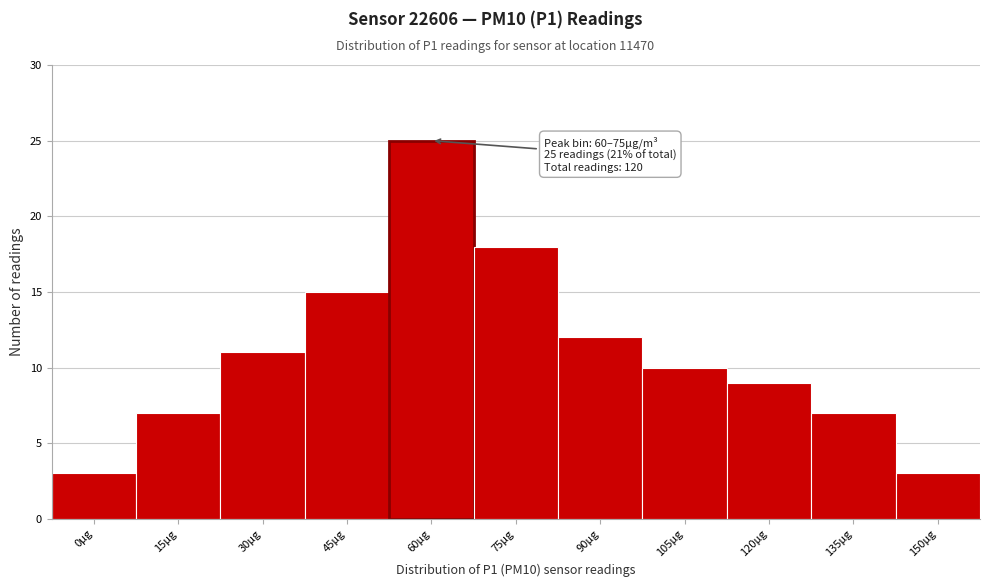

Reading left to right, extract all data points from this chart.

0µg=3	15µg=7	30µg=11	45µg=15	60µg=25	75µg=18	90µg=12	105µg=10	120µg=9	135µg=7	150µg=3